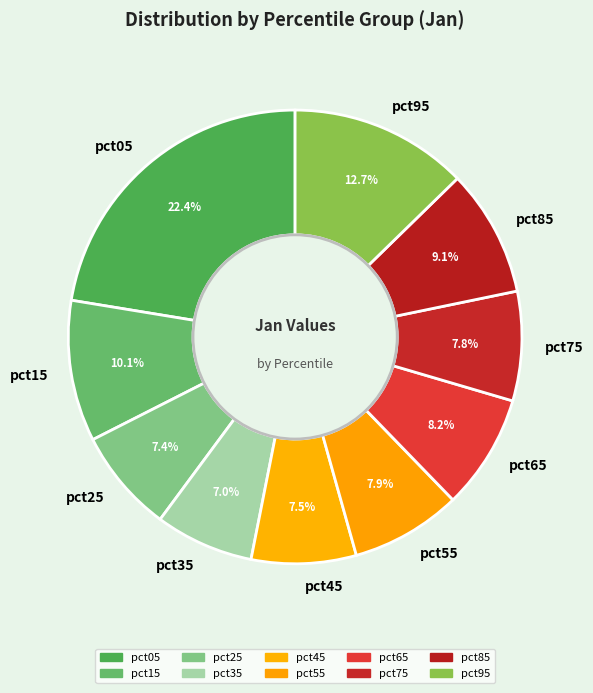

True or false: pct65 accounts for 1% of the total.

False